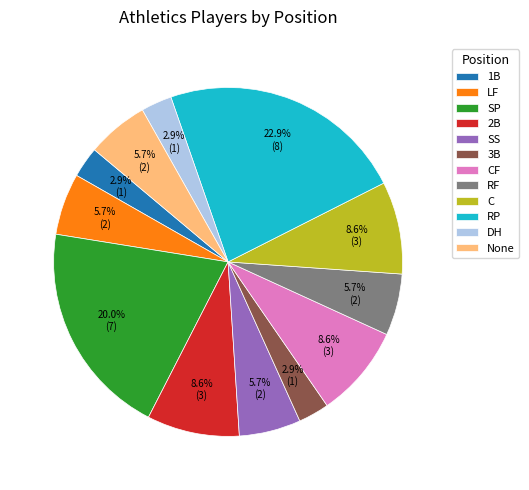

To the nearest percent, what portion does DH represent?

3%